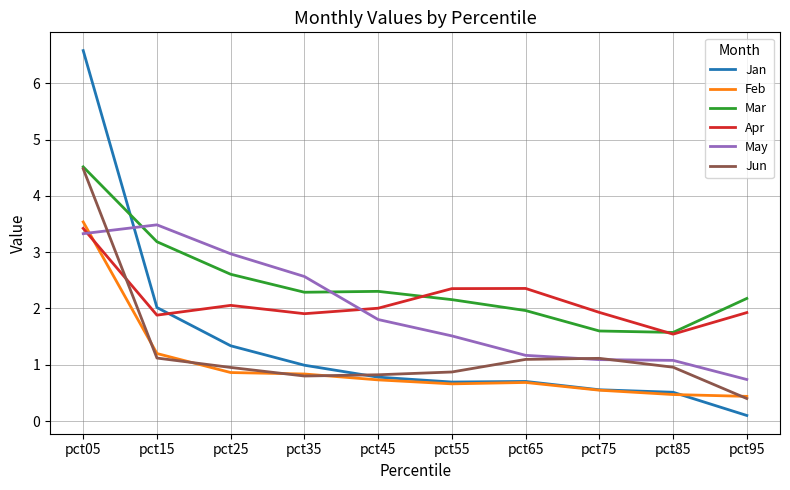

What is the sum of all May values?

19.7